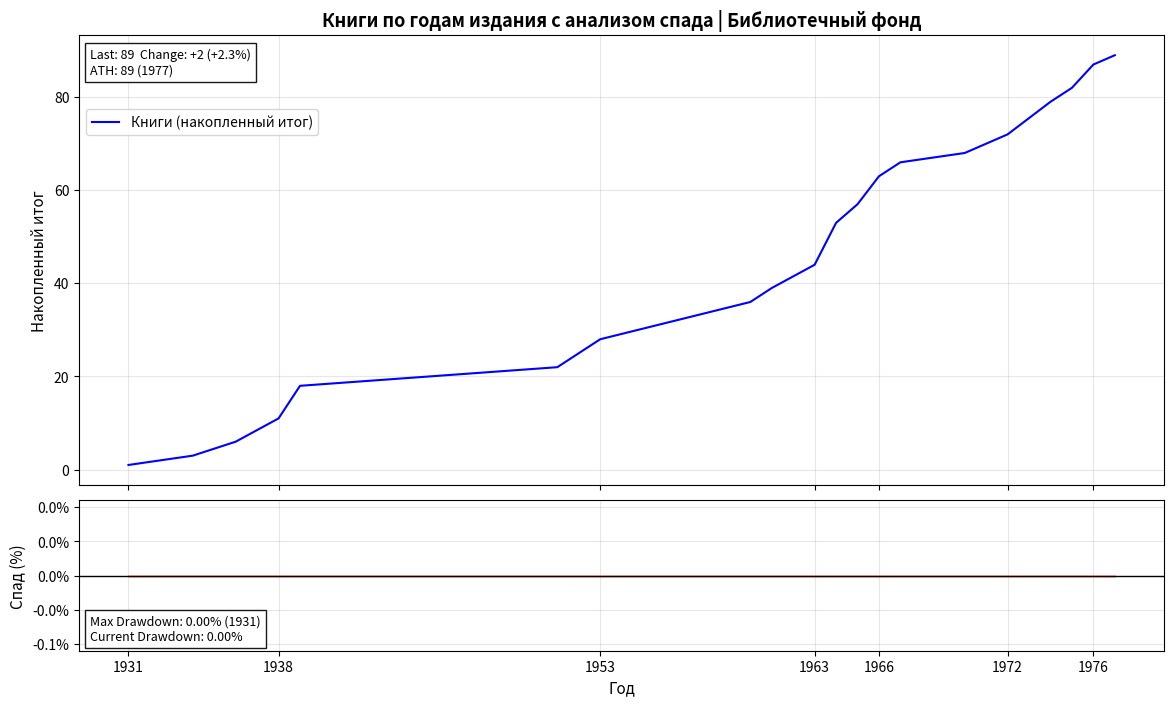

How many lines are shown in the chart?

2